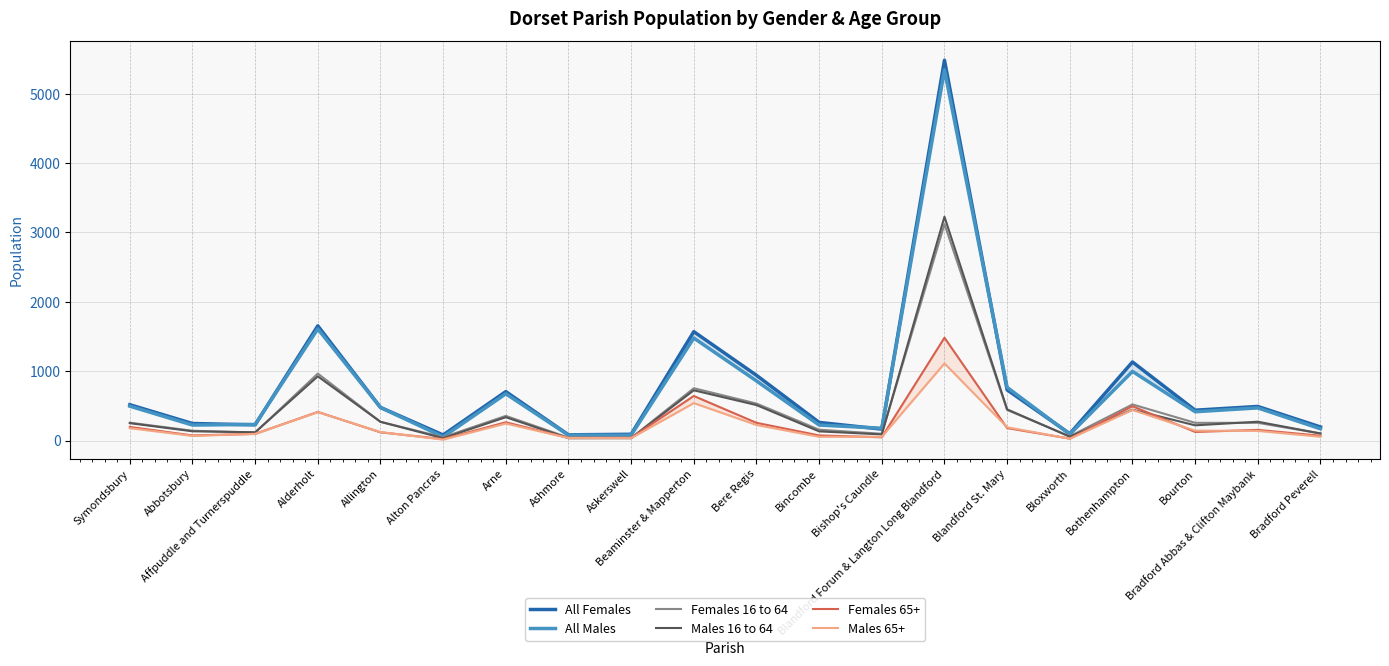

True or false: Females 65+ has a value of 642 at Beaminster & Mapperton.

True